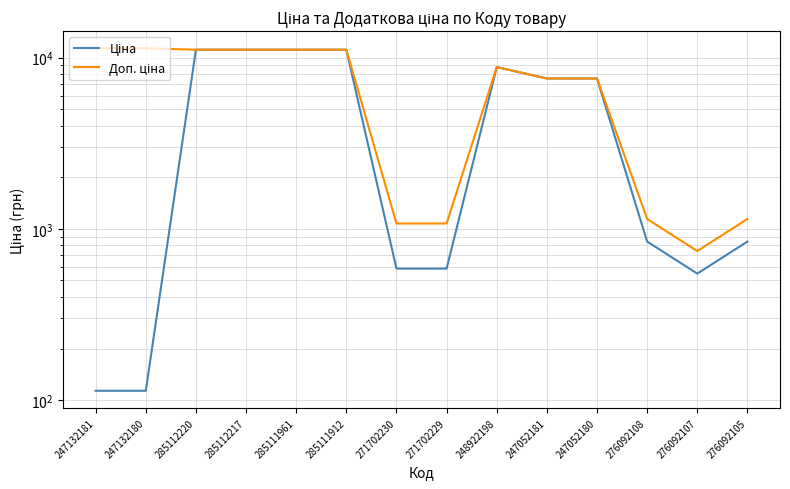

Is it true that Ціна equals 11113.6 at 285112220?

True